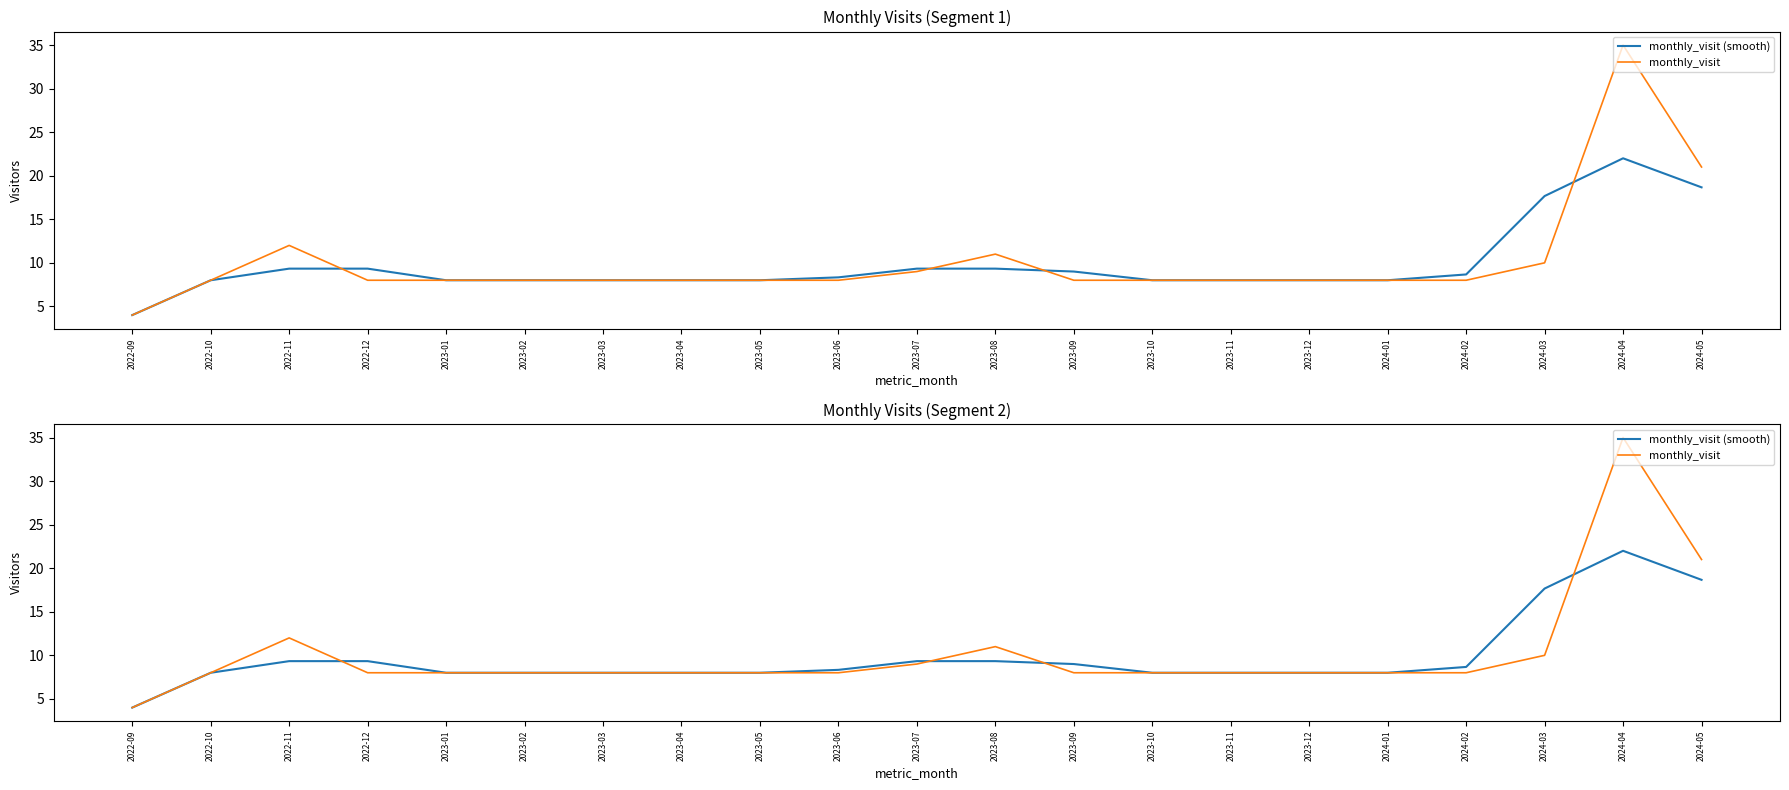

Is the value of monthly_visit (smooth) at 2023-09 greater than the value of monthly_visit at 2022-12?

Yes